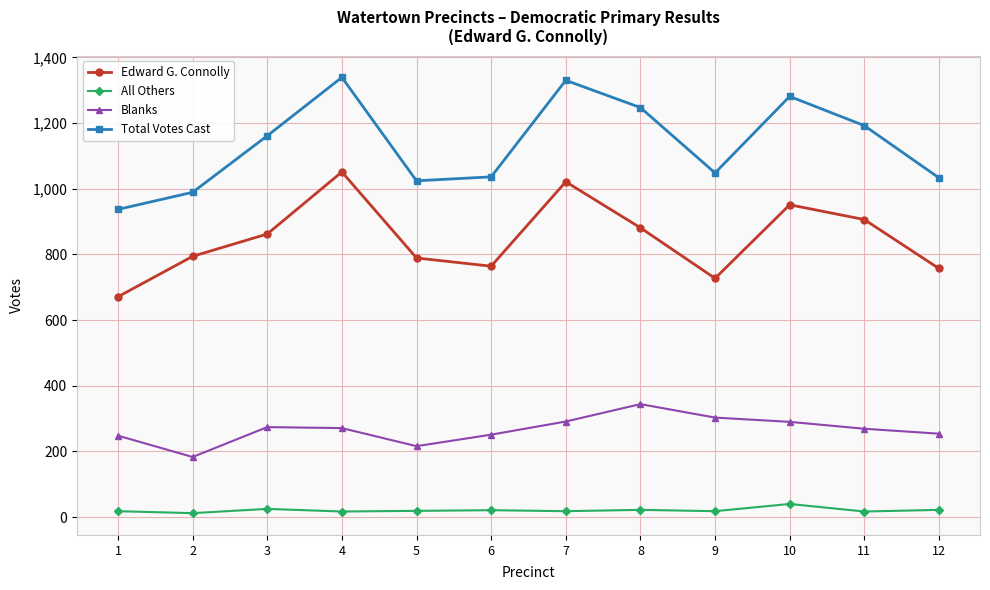

What is the greatest value displayed?

1339